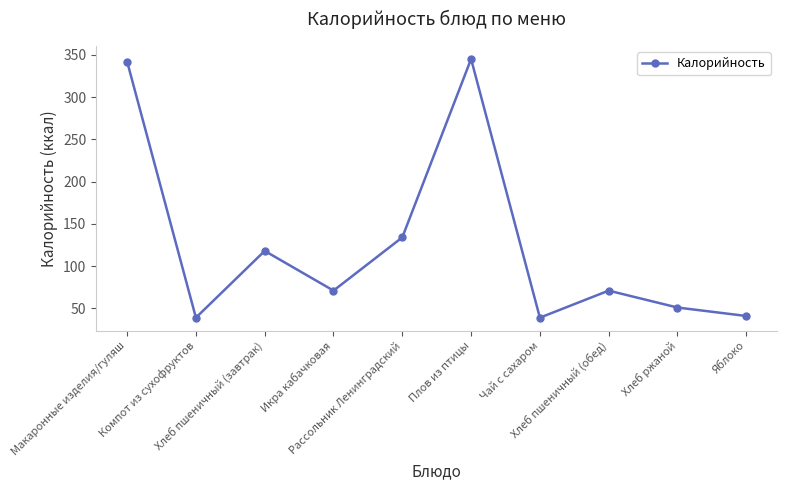

Where is the data nearest to the value 192?

Рассольник Ленинградский